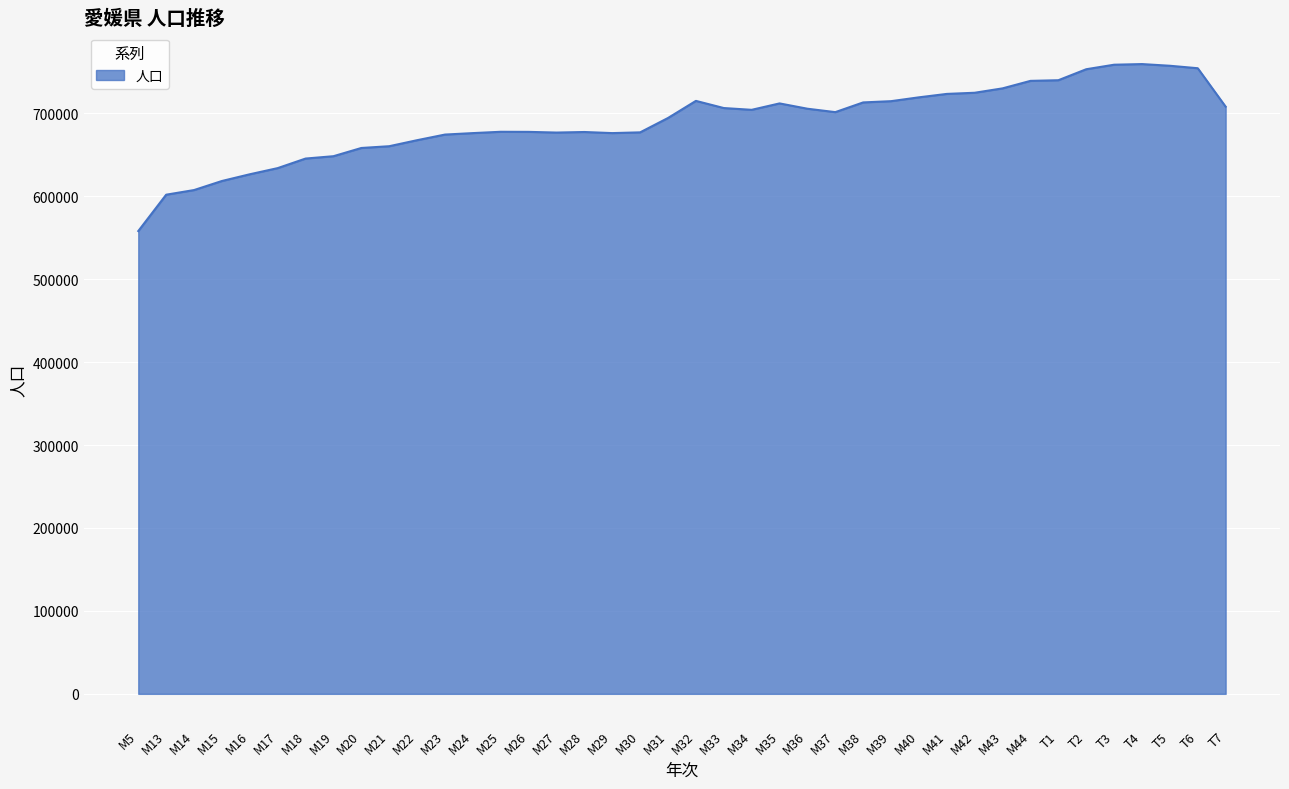

Read the value at M37, to the nearest 100.

701300